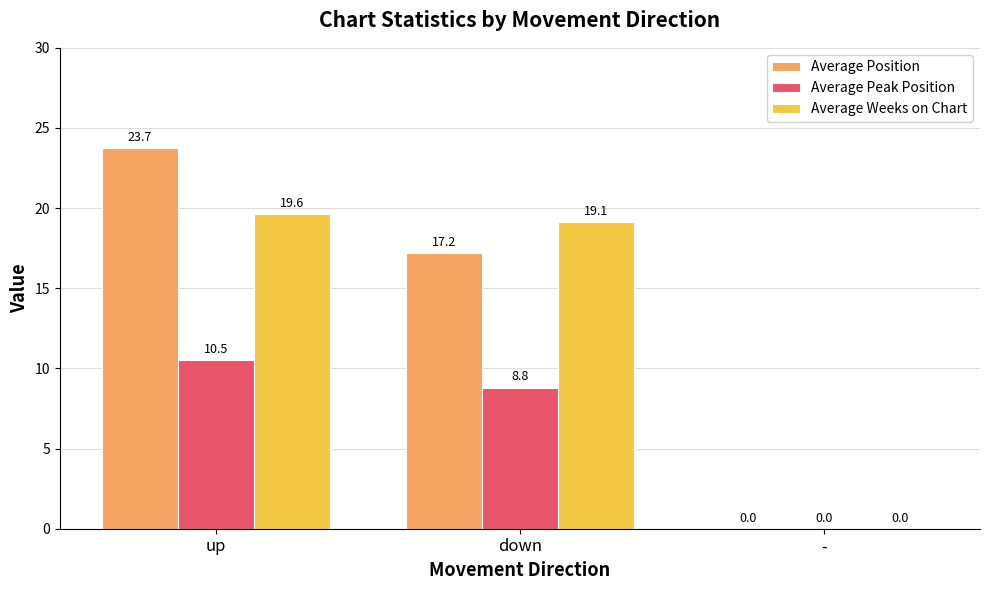

Reading right to left, transcribe all the data shown in this chart.

Average Position: -=0.0	down=17.2	up=23.7
Average Peak Position: -=0.0	down=8.8	up=10.5
Average Weeks on Chart: -=0.0	down=19.1	up=19.6